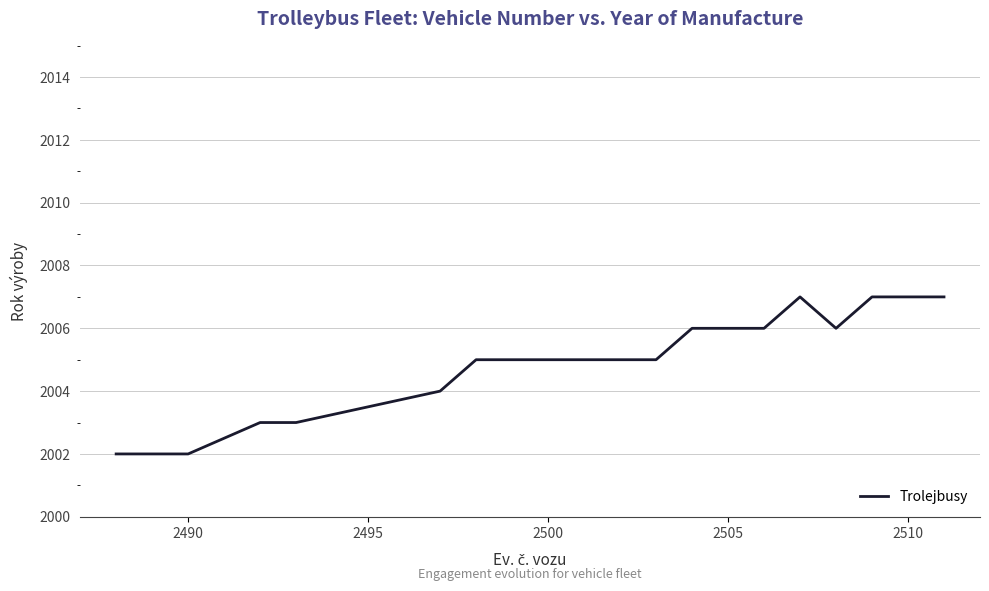

Reading right to left, transcribe all the data shown in this chart.

2007	2007	2007	2006	2007	2006	2006	2006	2005	2005	2005	2005	2005	2005	2004	2003	2003	2002	2002	2002